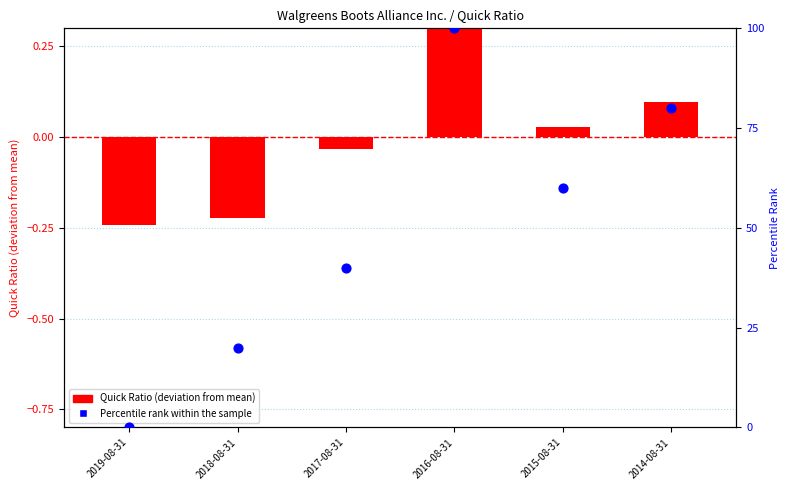

Which series has the widest spread of Y values?

Percentile rank within the sample